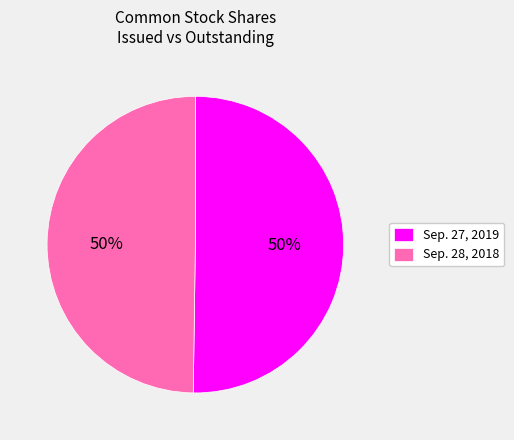

What percentage is the Sep. 28, 2018 slice, to the nearest percent?

50%